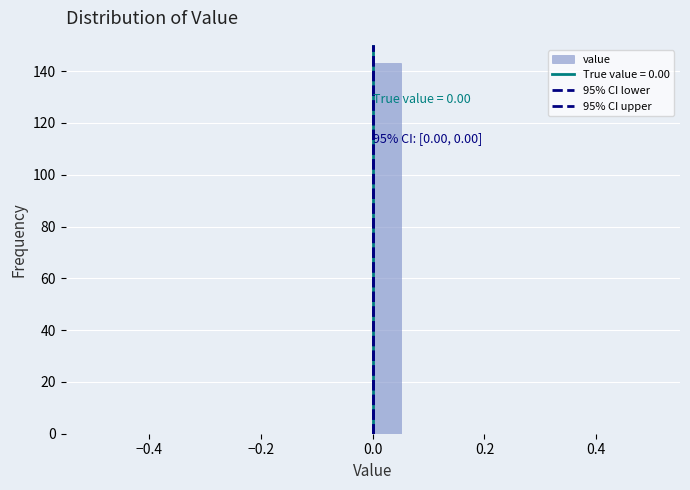

Around what value on the x-axis is the tallest bar? Give the approximate position of its centre, as read against the axis.

0.02